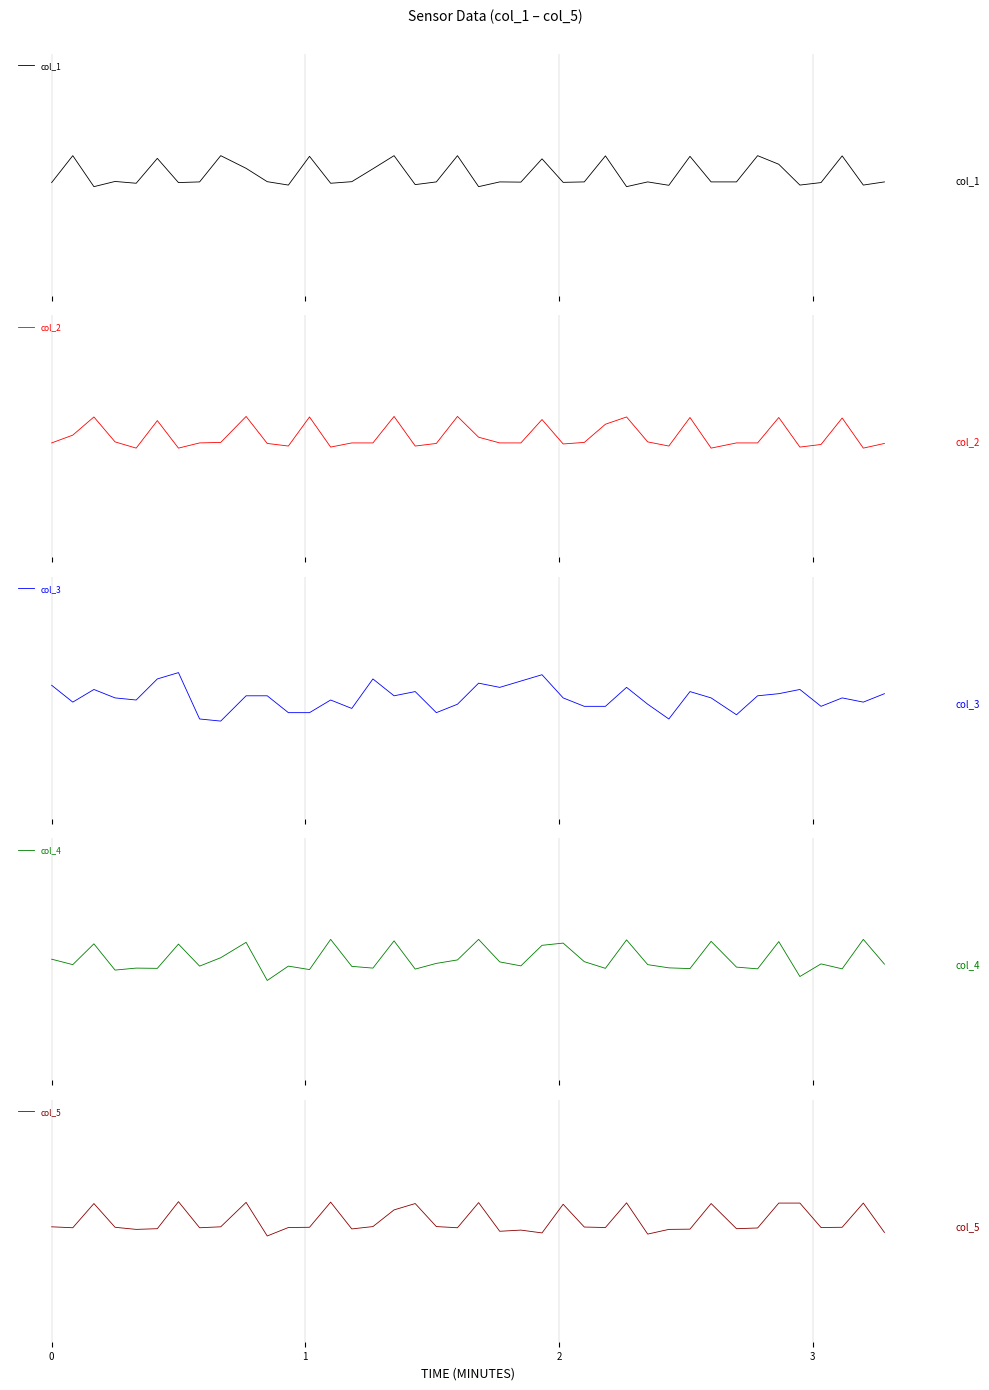

The col_4 series shows -0.4 at 2. True or false?

False